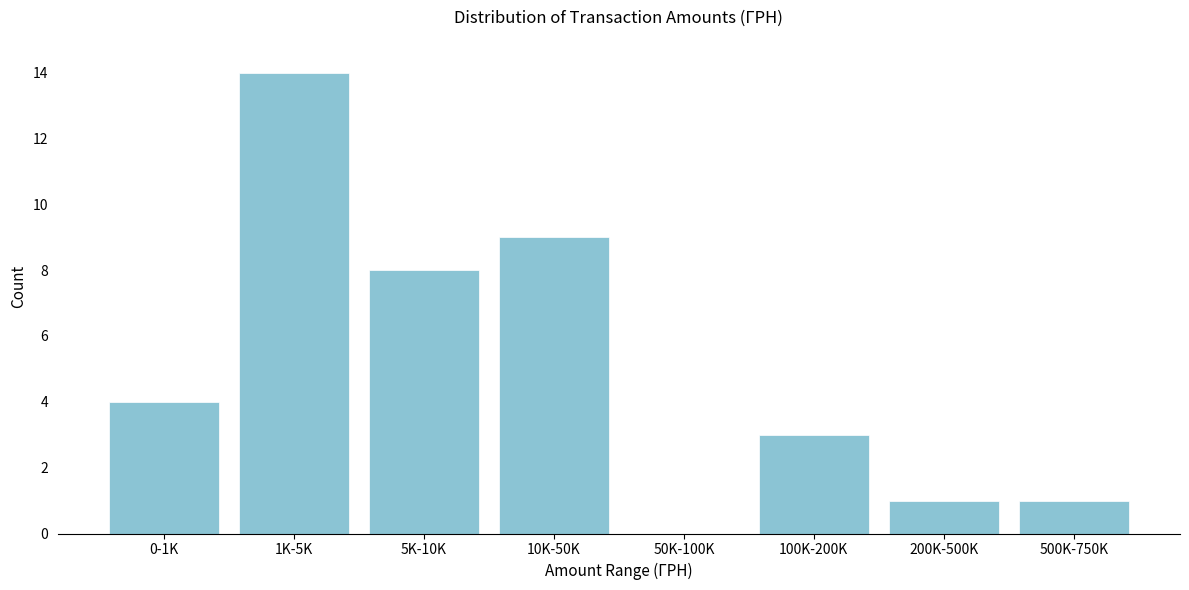

Reading right to left, list all the values displayed in this chart.

500K-750K=1	200K-500K=1	100K-200K=3	50K-100K=0	10K-50K=9	5K-10K=8	1K-5K=14	0-1K=4